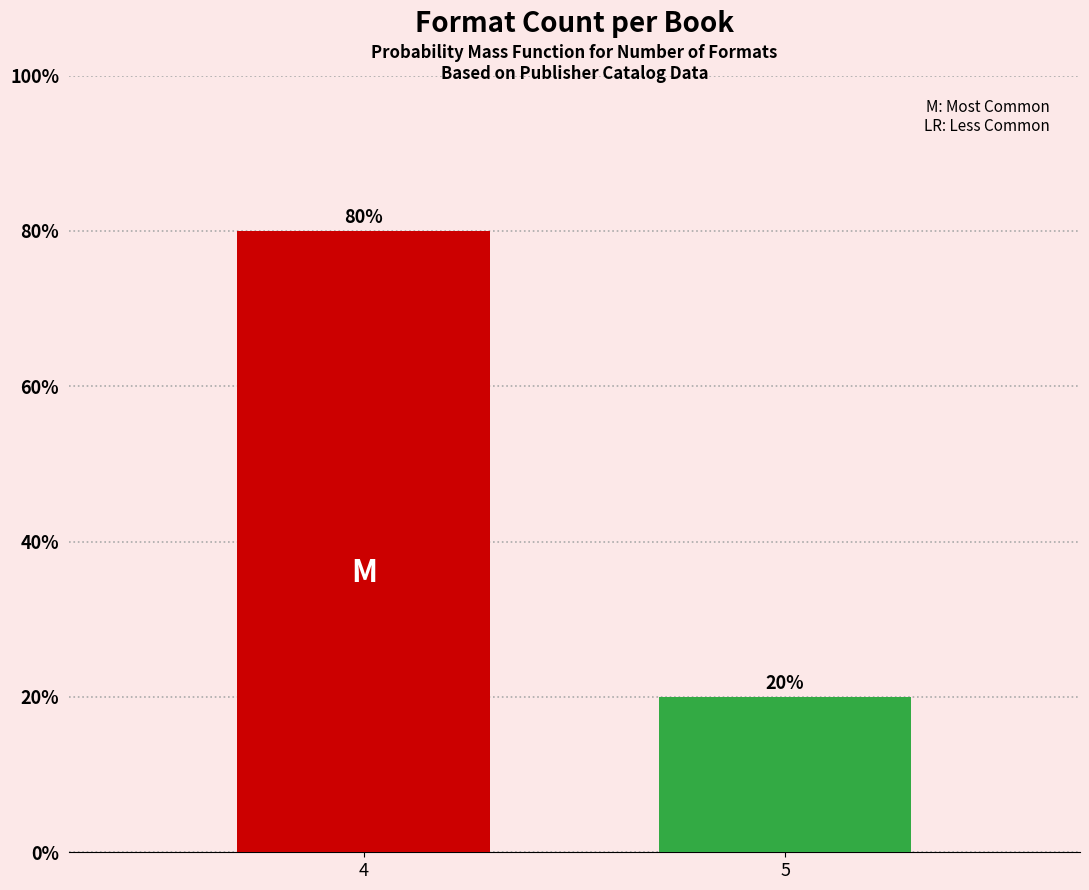

Reading right to left, extract all data points from this chart.

20	80